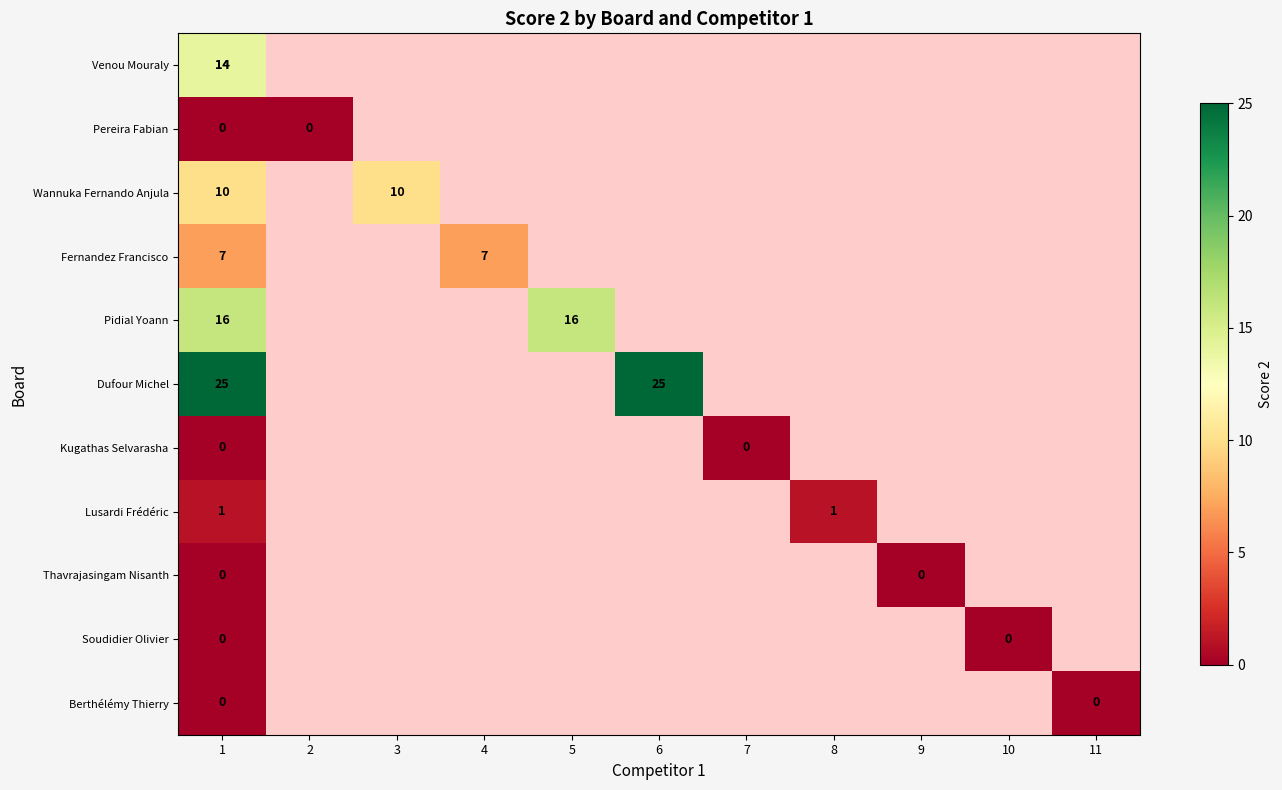

Is the value of Pidial Yoann at 5 greater than the value of Pereira Fabian at 6?

No